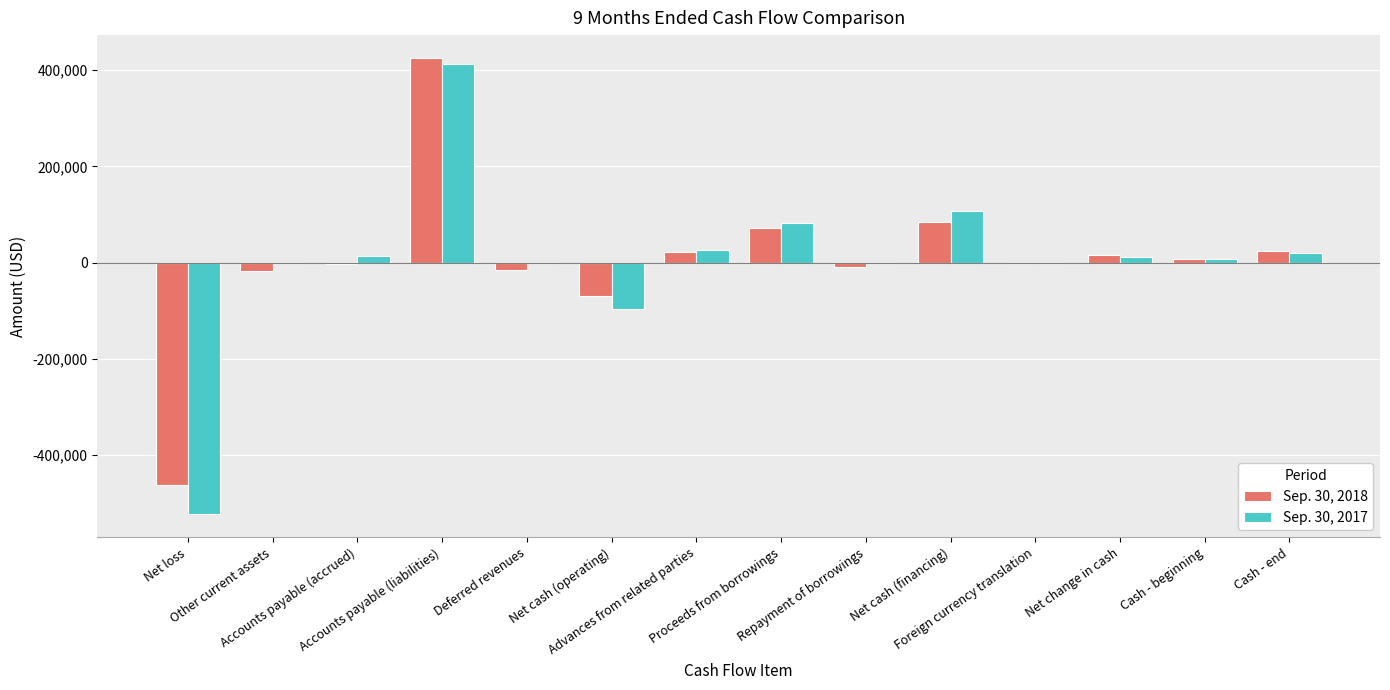

What is the maximum value shown in the chart?

425392